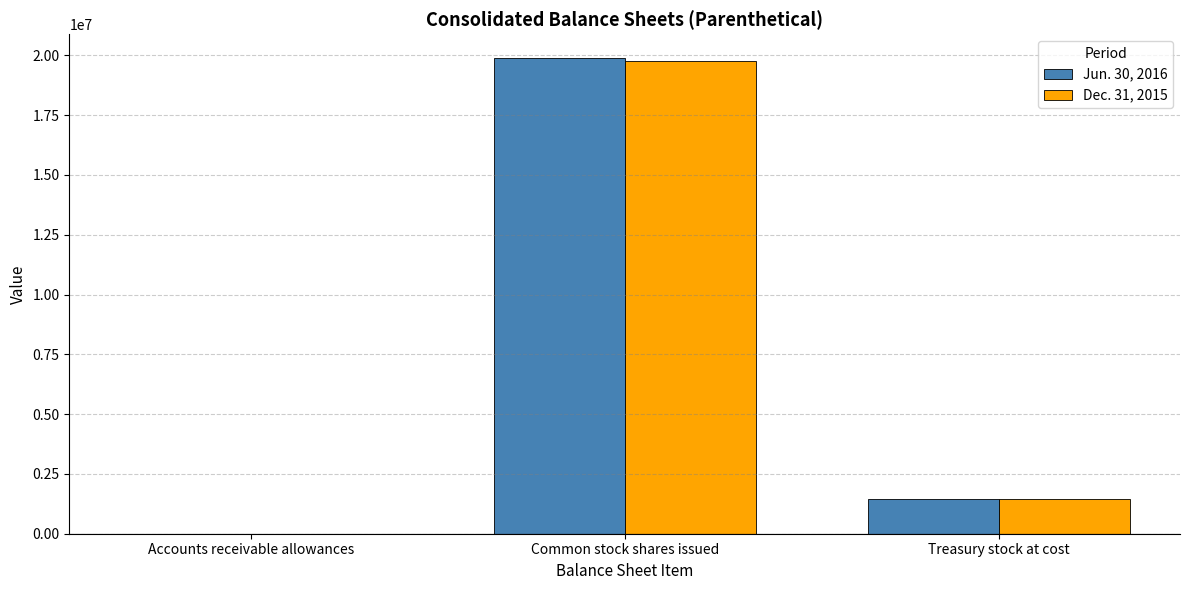

How many series are shown in this chart?

2